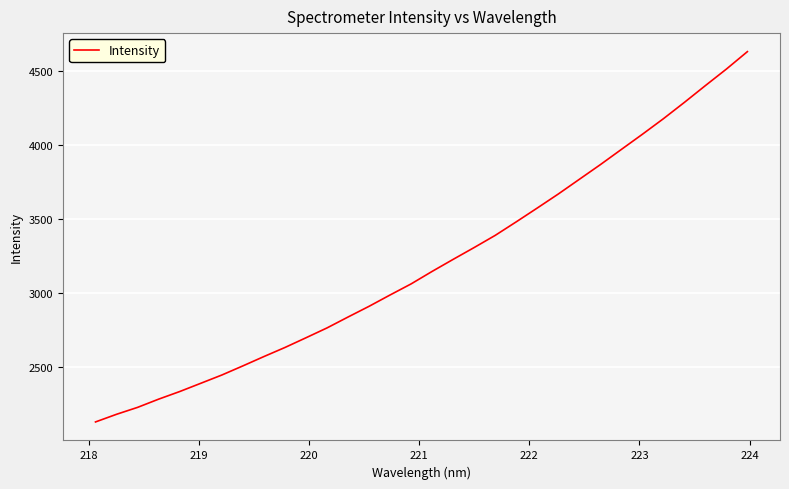

How many lines are shown in the chart?

1